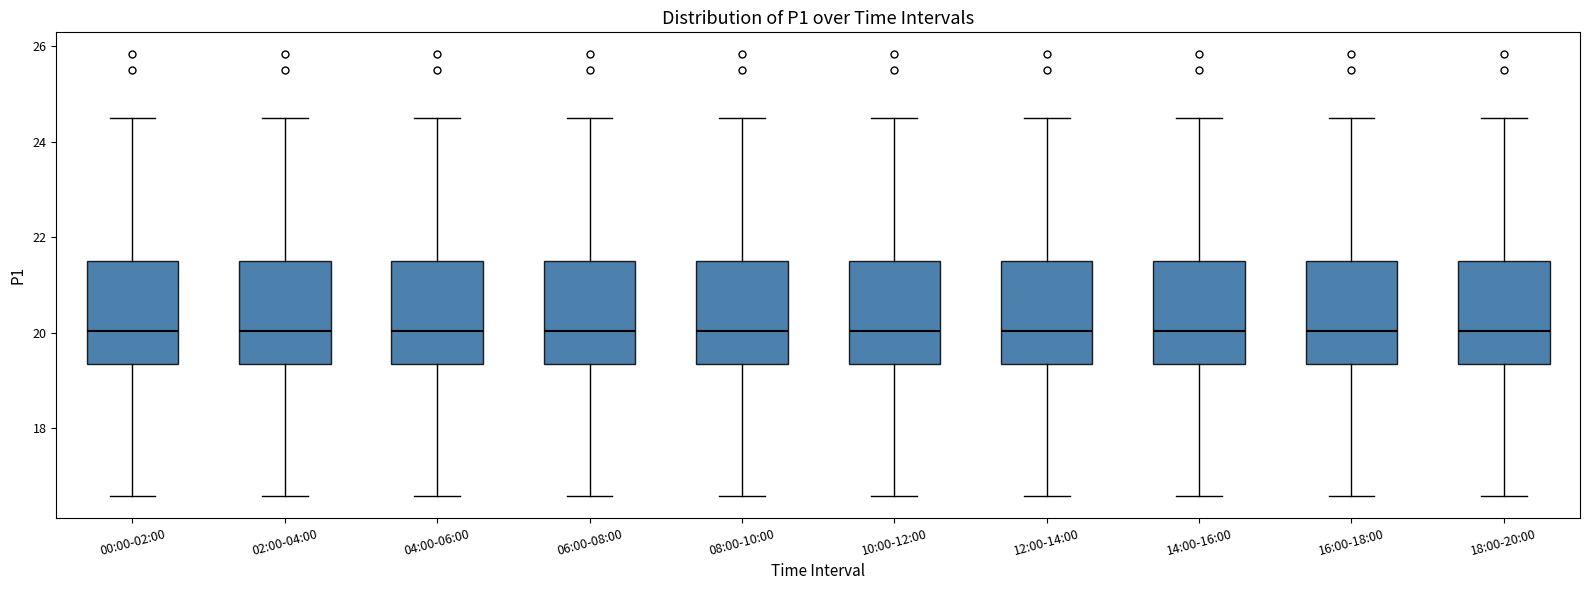

Reading left to right, transcribe this box plot: for each box, give where its median line is, the range the box spans, and where its two whiskers end, as read against the y-axis. The values are not printed on the chart, so give them approximately, as read against the axis.

00:00-02:00: median 20.0, box 19.4 to 21.6, whiskers 16.6 to 24.6
02:00-04:00: median 20.0, box 19.4 to 21.6, whiskers 16.6 to 24.6
04:00-06:00: median 20.0, box 19.4 to 21.6, whiskers 16.6 to 24.6
06:00-08:00: median 20.0, box 19.4 to 21.6, whiskers 16.6 to 24.6
08:00-10:00: median 20.0, box 19.4 to 21.6, whiskers 16.6 to 24.6
10:00-12:00: median 20.0, box 19.4 to 21.6, whiskers 16.6 to 24.6
12:00-14:00: median 20.0, box 19.4 to 21.6, whiskers 16.6 to 24.6
14:00-16:00: median 20.0, box 19.4 to 21.6, whiskers 16.6 to 24.6
16:00-18:00: median 20.0, box 19.4 to 21.6, whiskers 16.6 to 24.6
18:00-20:00: median 20.0, box 19.4 to 21.6, whiskers 16.6 to 24.6